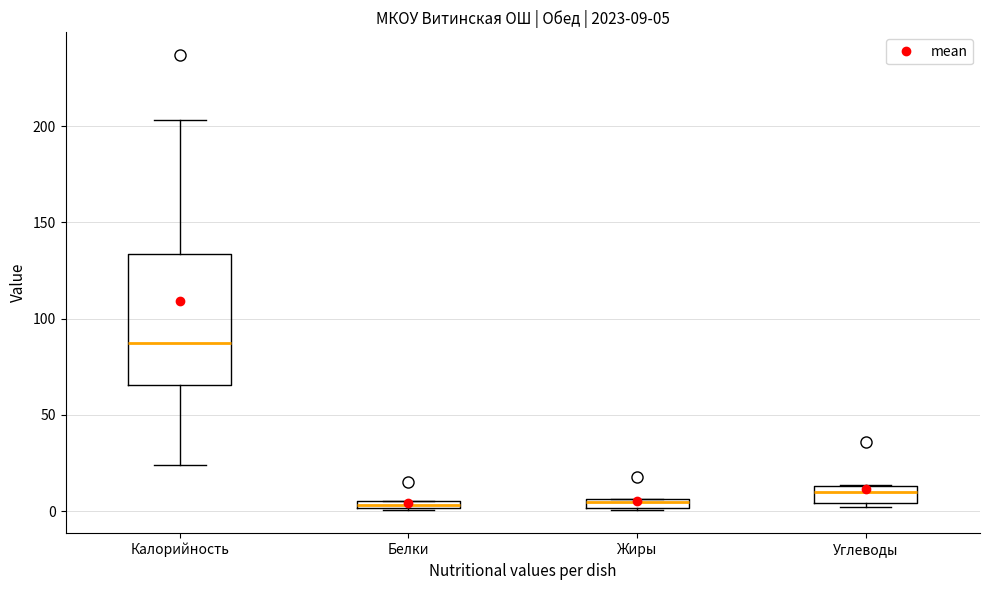

Comparing the boxes themselves (not the whiskers), which one is the tallest?

Калорийность